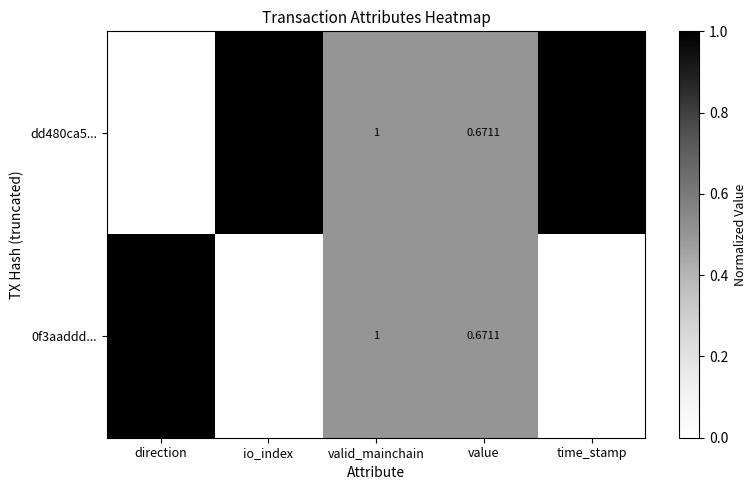

Is the value of dd480ca5... at time_stamp greater than the value of 0f3aaddd... at time_stamp?

Yes